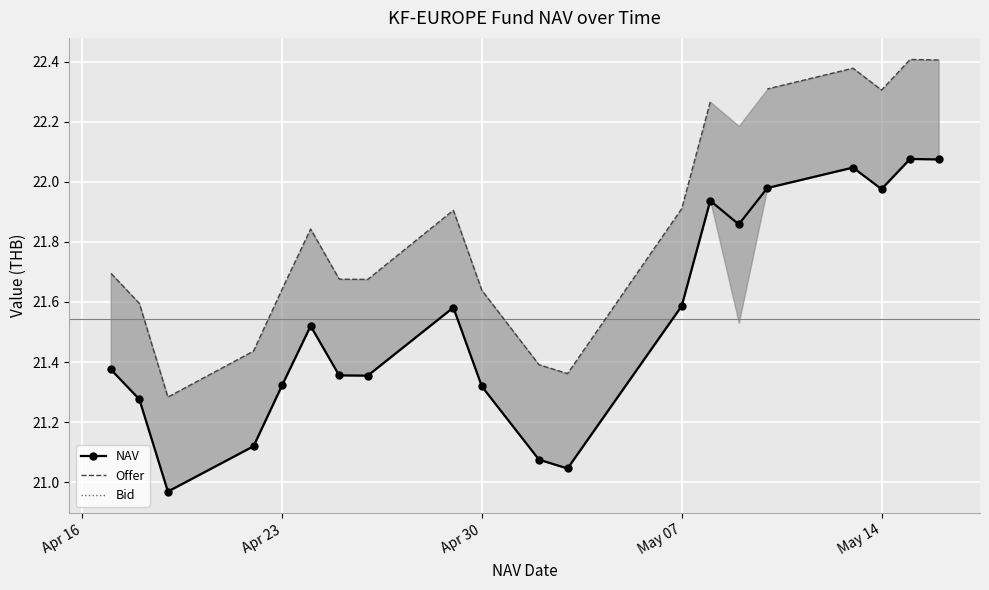

What are all the series names shown in the legend?

NAV, Offer, Bid